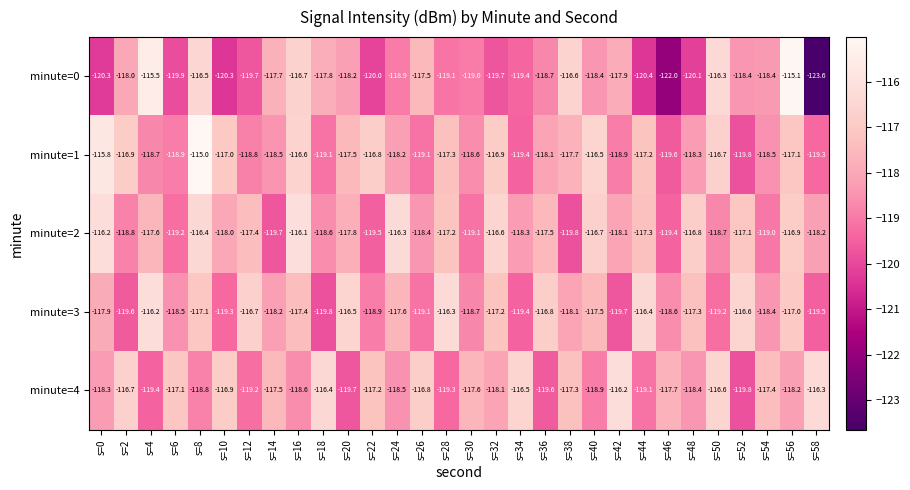

Which series has the largest total across all categories?

minute=2